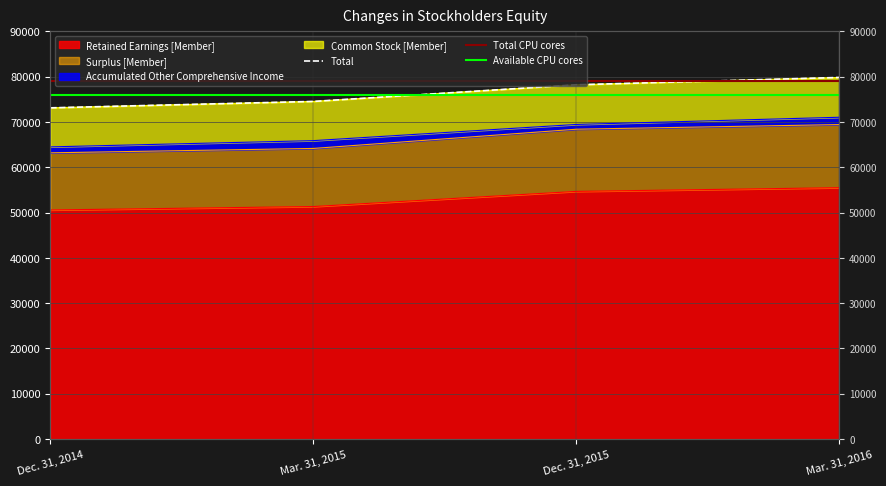

Is the value of Common Stock [Member] at Dec. 31, 2014 greater than the value of Surplus [Member] at Dec. 31, 2014?

Yes